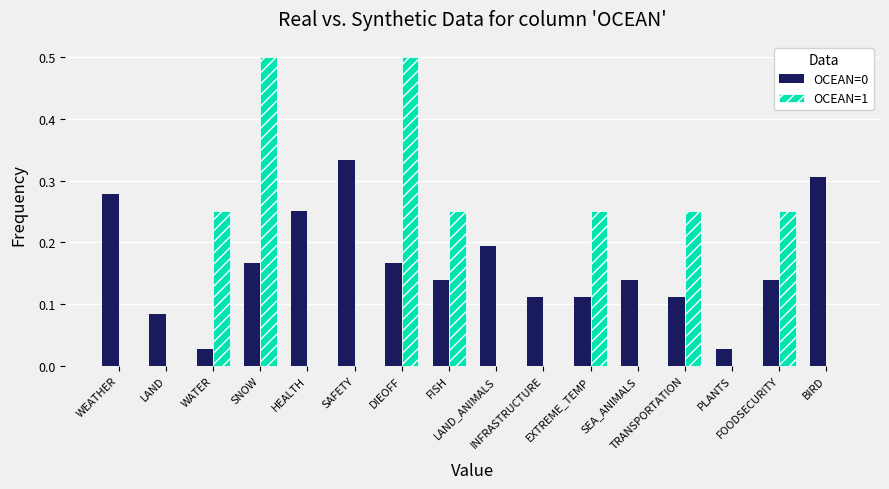

Is the value of OCEAN=0 at BIRD greater than the value of OCEAN=1 at SAFETY?

Yes